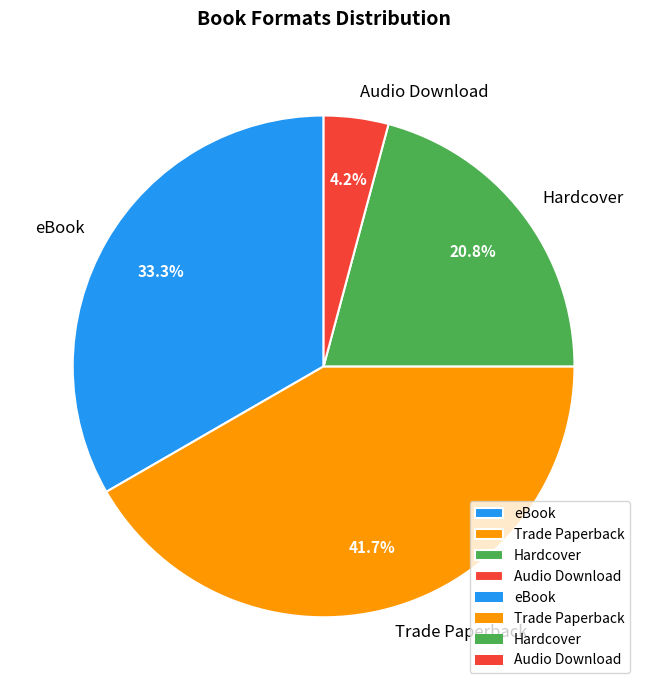

Does any single category account for the majority?

No